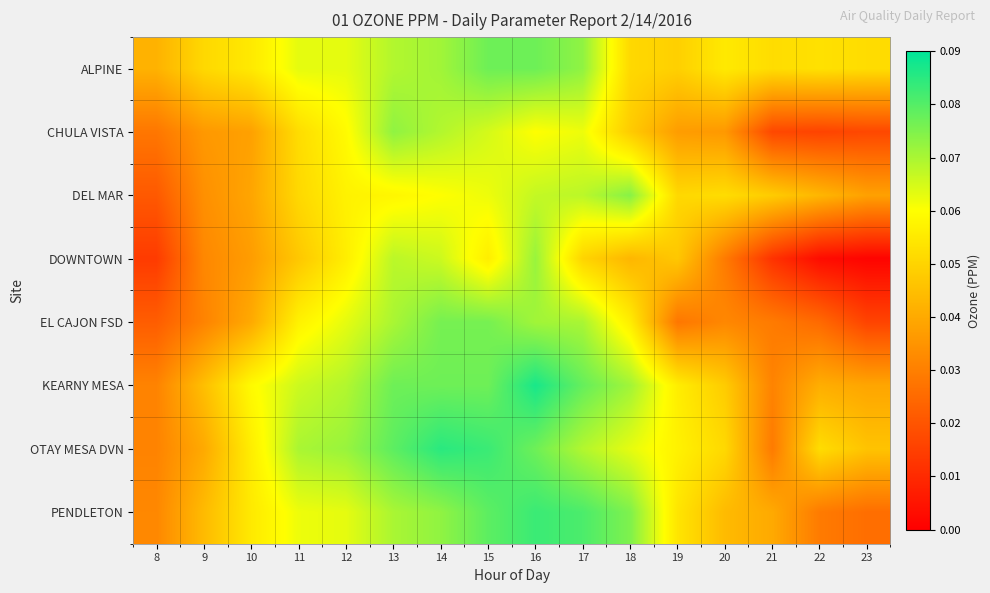

Reading left to right, what are all the values shown in this chart?

ALPINE: 8=0.0	9=0.1	10=0.1	11=0.1	12=0.1	13=0.1	14=0.1	15=0.1	16=0.1	17=0.1	18=0.1	19=0.0	20=0.1	21=0.1	22=0.1	23=0.1
CHULA VISTA: 8=0.0	9=0.0	10=0.0	11=0.1	12=0.1	13=0.1	14=0.1	15=0.1	16=0.1	17=0.1	18=0.0	19=0.0	20=0.0	21=0.0	22=0.0	23=0.0
DEL MAR: 8=0.0	9=0.0	10=0.0	11=0.1	12=0.1	13=0.1	14=0.1	15=0.1	16=0.1	17=0.1	18=0.1	19=0.1	20=0.1	21=0.0	22=0.0	23=0.0
DOWNTOWN: 8=0.0	9=0.0	10=0.0	11=0.0	12=0.1	13=0.1	14=0.1	15=0.1	16=0.1	17=0.1	18=0.0	19=0.0	20=0.0	21=0.0	22=0.0	23=0.0
EL CAJON FSD: 8=0.0	9=0.0	10=0.0	11=0.1	12=0.1	13=0.1	14=0.1	15=0.1	16=0.1	17=0.1	18=0.1	19=0.0	20=0.0	21=0.0	22=0.0	23=0.0
KEARNY MESA: 8=0.0	9=0.0	10=0.1	11=0.1	12=0.1	13=0.1	14=0.1	15=0.1	16=0.1	17=0.1	18=0.1	19=0.1	20=0.0	21=0.0	22=0.0	23=0.0
OTAY MESA DVN: 8=0.0	9=0.0	10=0.1	11=0.1	12=0.1	13=0.1	14=0.1	15=0.1	16=0.1	17=0.1	18=0.1	19=0.1	20=0.1	21=0.0	22=0.1	23=0.0
PENDLETON: 8=0.0	9=0.0	10=0.1	11=0.1	12=0.1	13=0.1	14=0.1	15=0.1	16=0.1	17=0.1	18=0.1	19=0.1	20=0.0	21=0.0	22=0.0	23=0.0